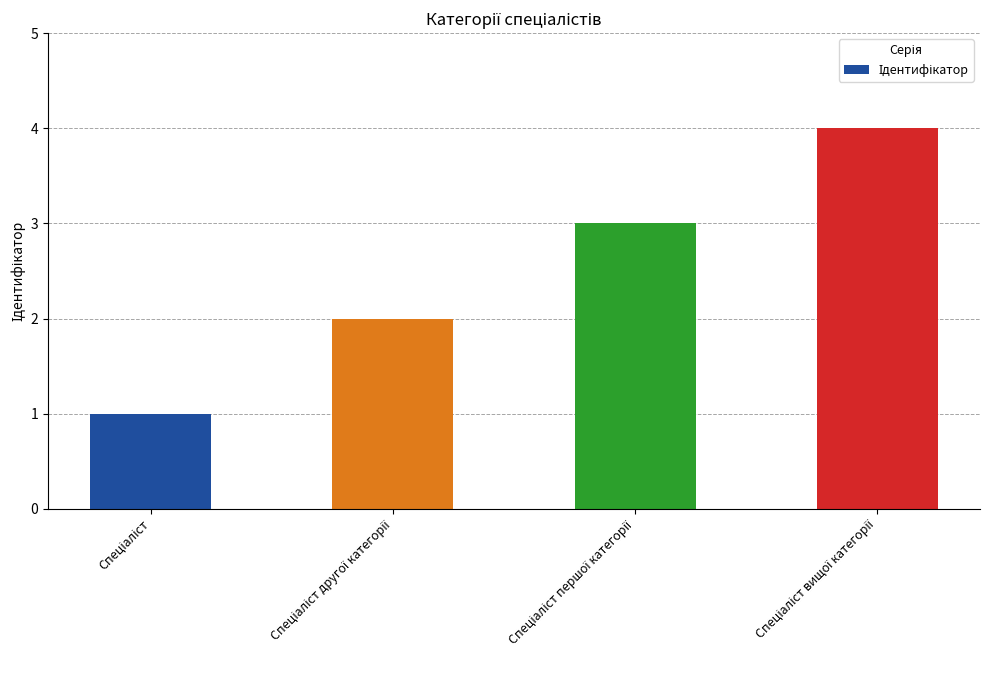

Are the bars grouped side by side (vs. stacked)?

No